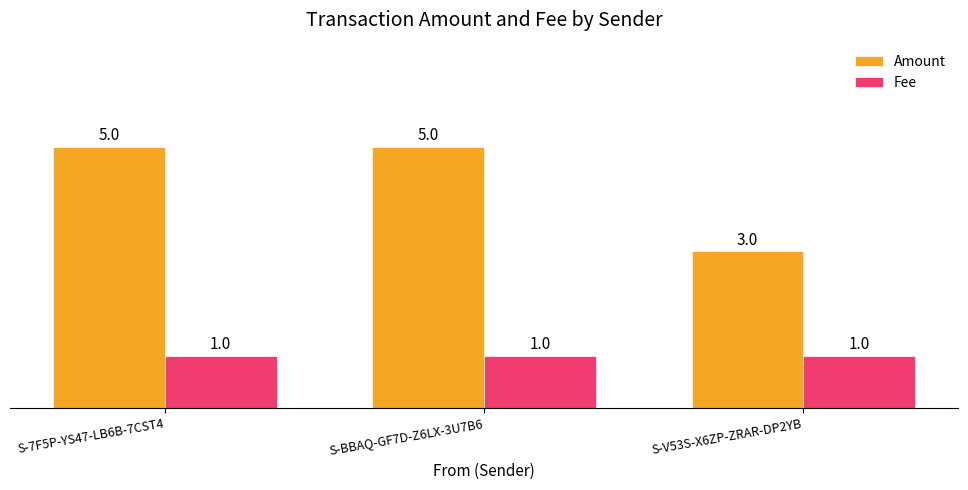

How many series are shown in this chart?

2